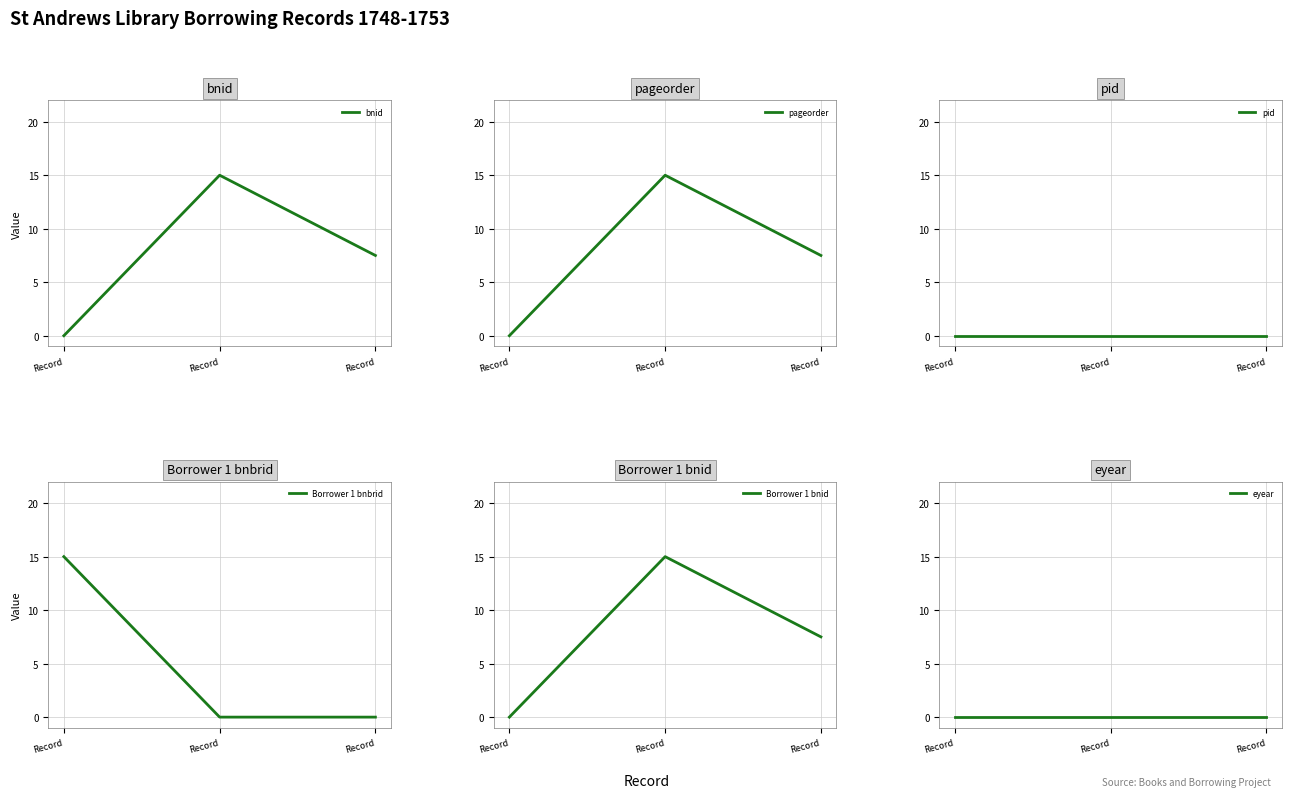

How many lines are shown in the chart?

6